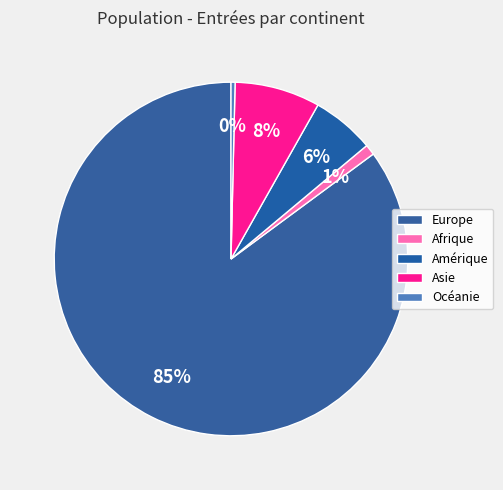

Count the number of slices in the pie.

5